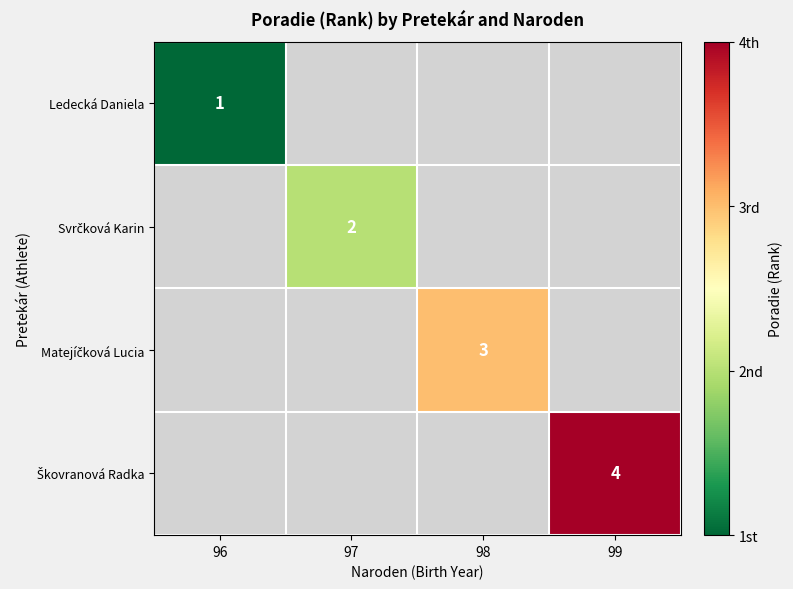

Which series has the largest range (max minus min)?

Ledecká Daniela